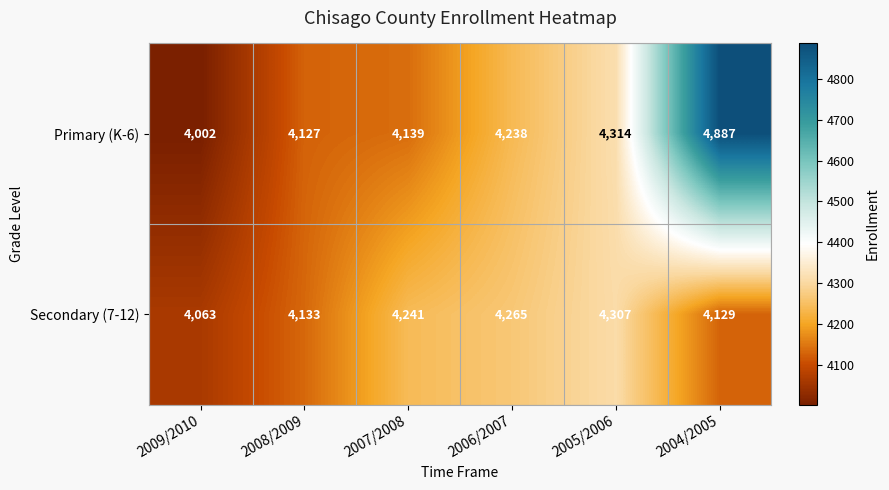

What is the approximate value of Secondary (7-12) at 2007/2008?

4241